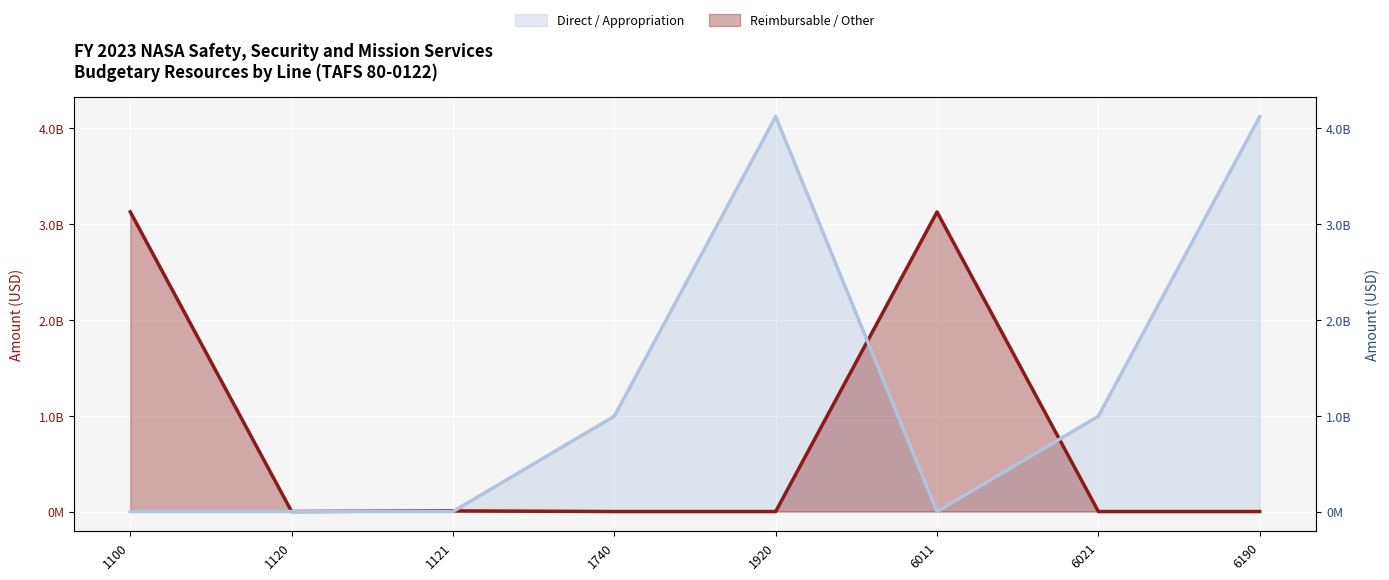

True or false: Reimbursable / Other (line) has a value of 250512205 at 6021.

False